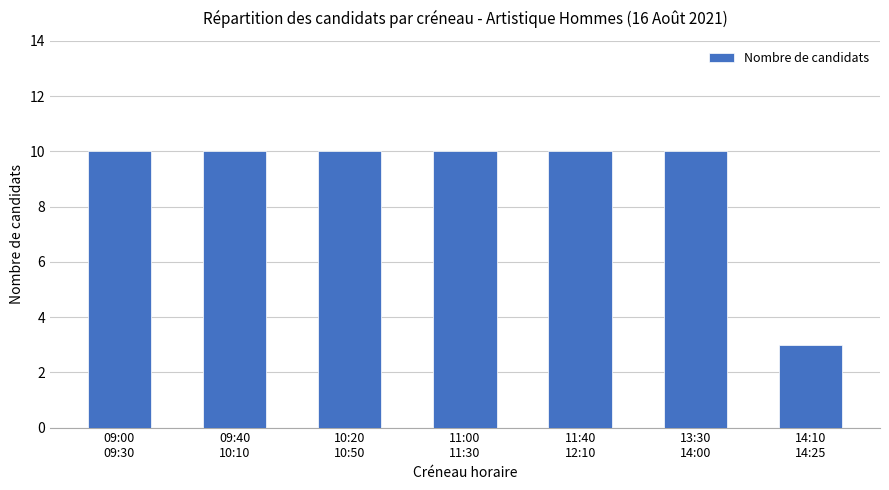

What is the value of the 1st bar from the left?

10